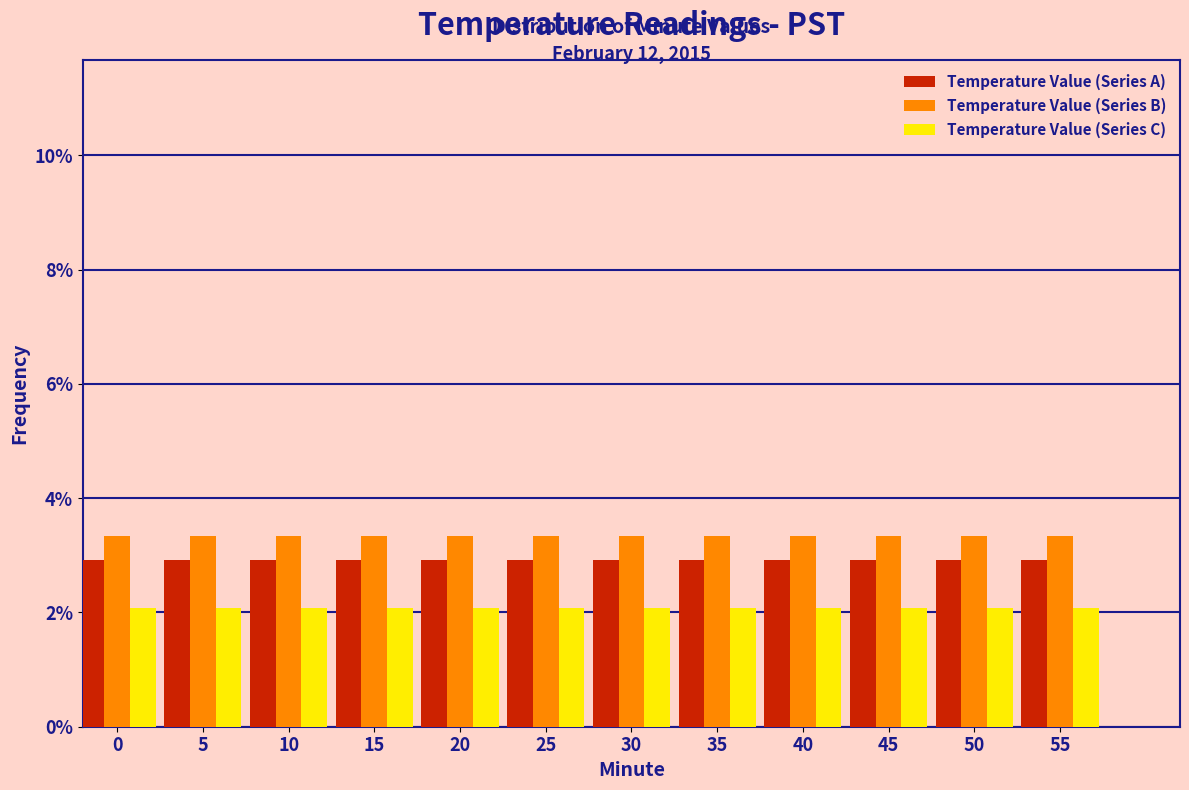

What is the sum of the Temperature Value (Series C) values at 15 and 10?

4.2